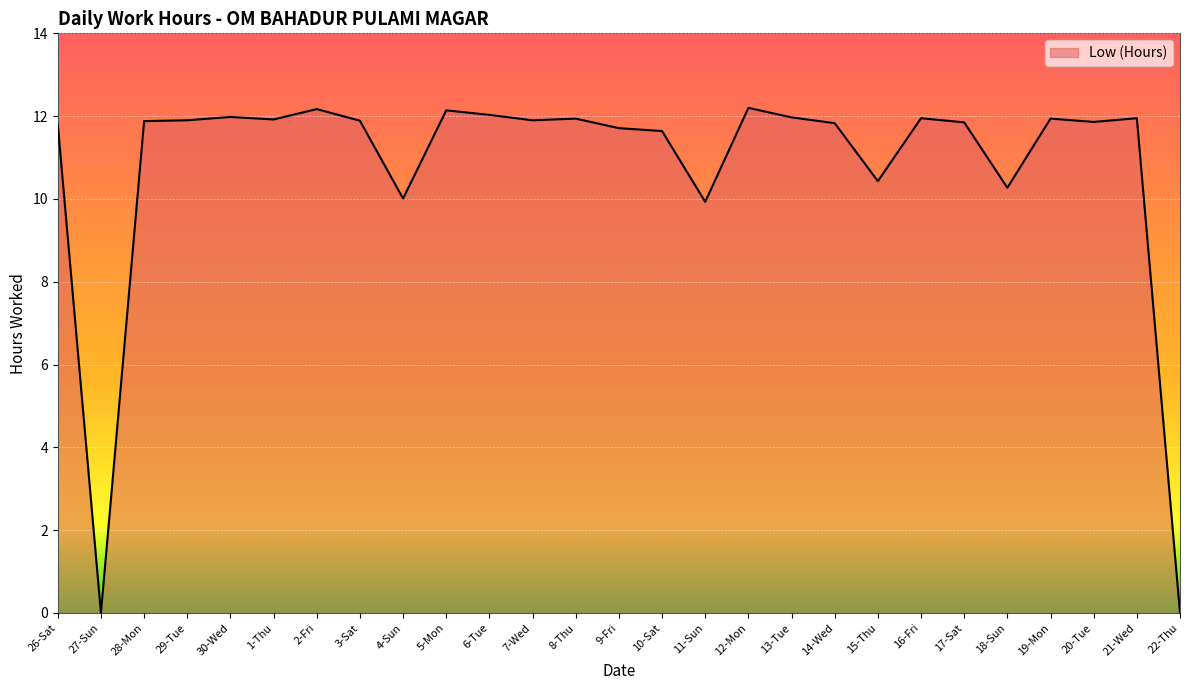

What is the change in value from 2-Fri to 6-Tue?

-0.1